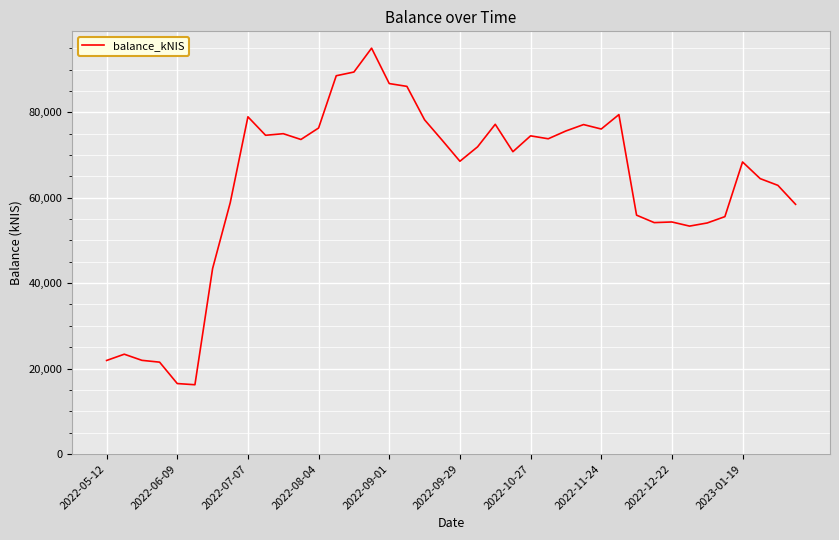

Does the chart have visible grid lines?

Yes